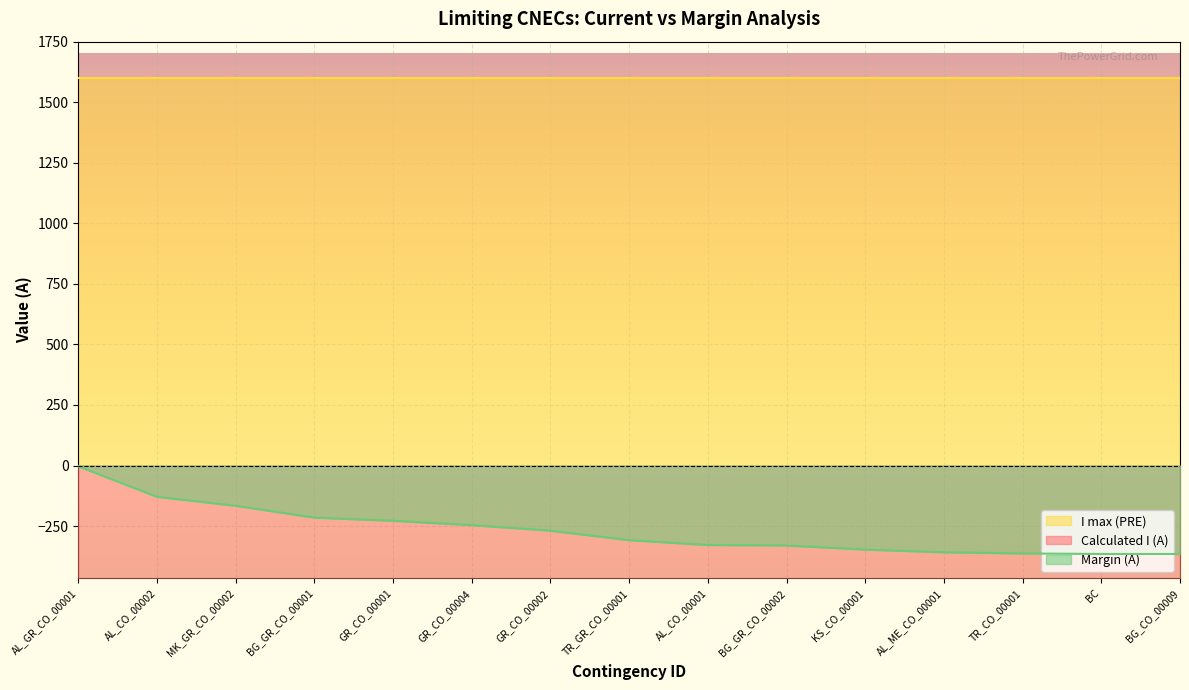

What is the difference between the maximum and minimum values in the Margin (A) series?

362